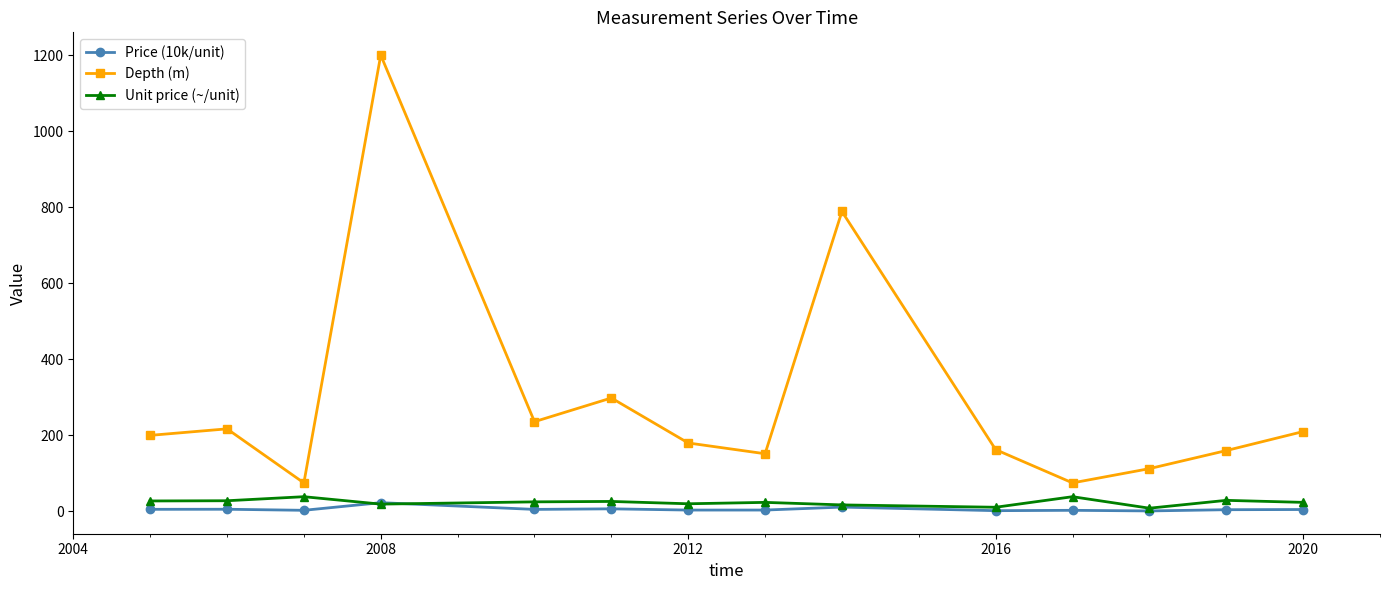

True or false: Unit price (~/unit) and Depth (m) intersect in this chart.

False